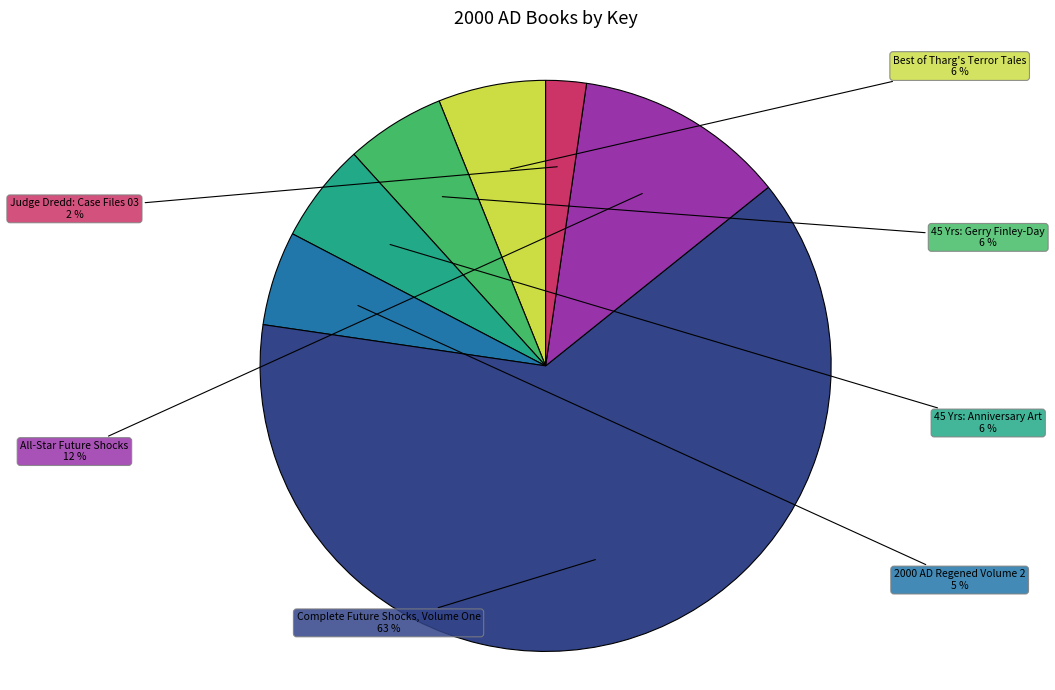

Is there a majority slice in this chart?

Yes